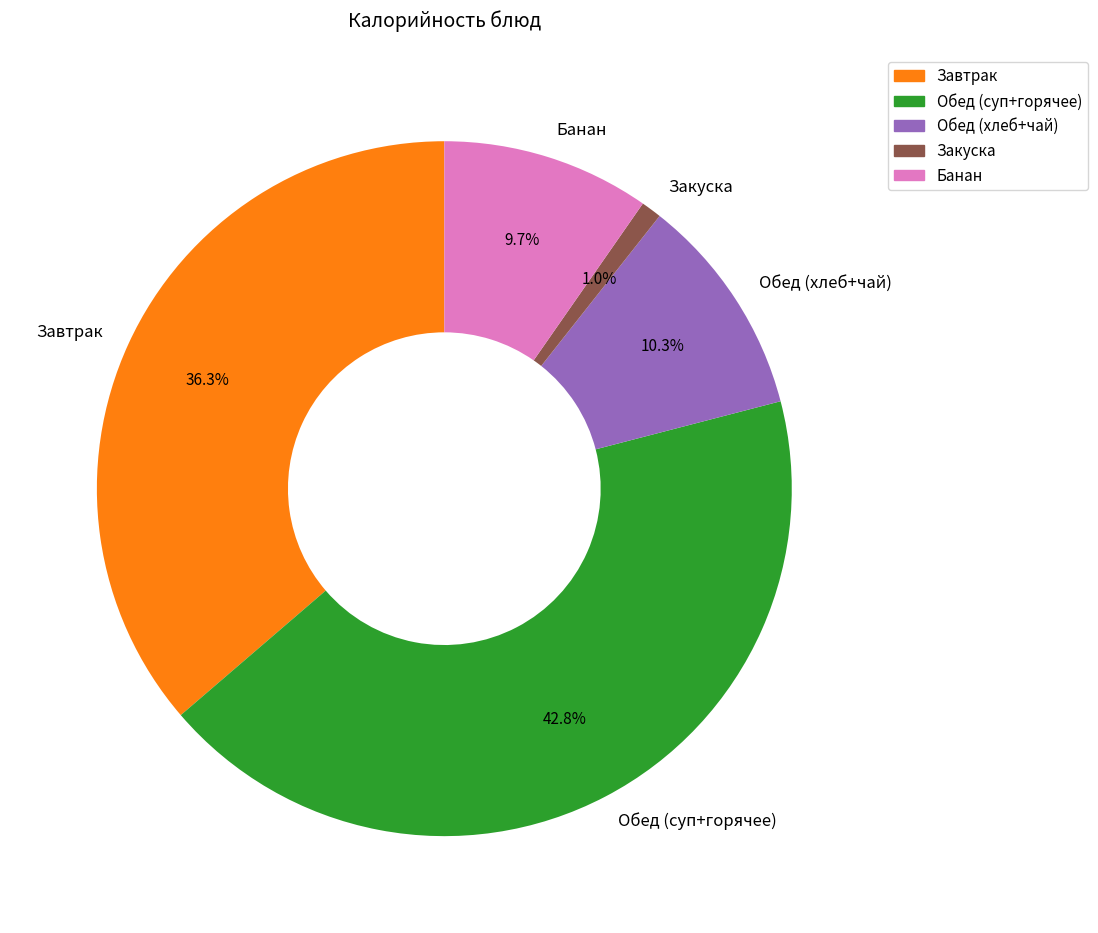

How many segments does this pie chart have?

5